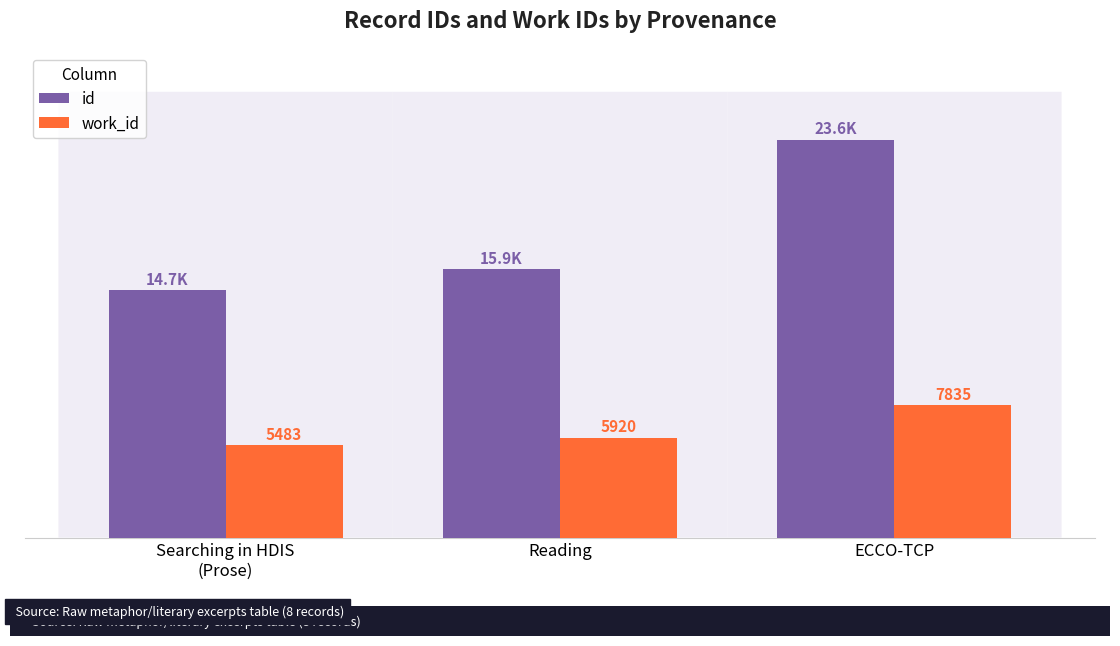

Which series has the largest total across all categories?

id